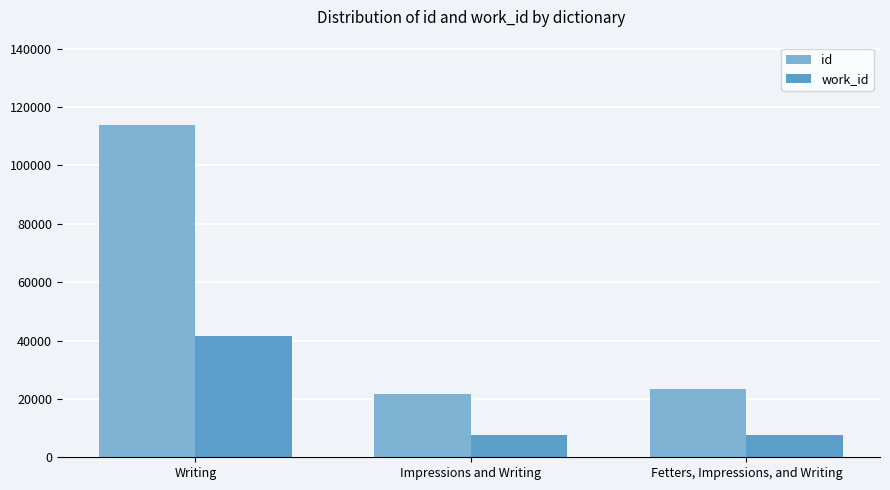

True or false: work_id has a value of 54768 at Writing.

False